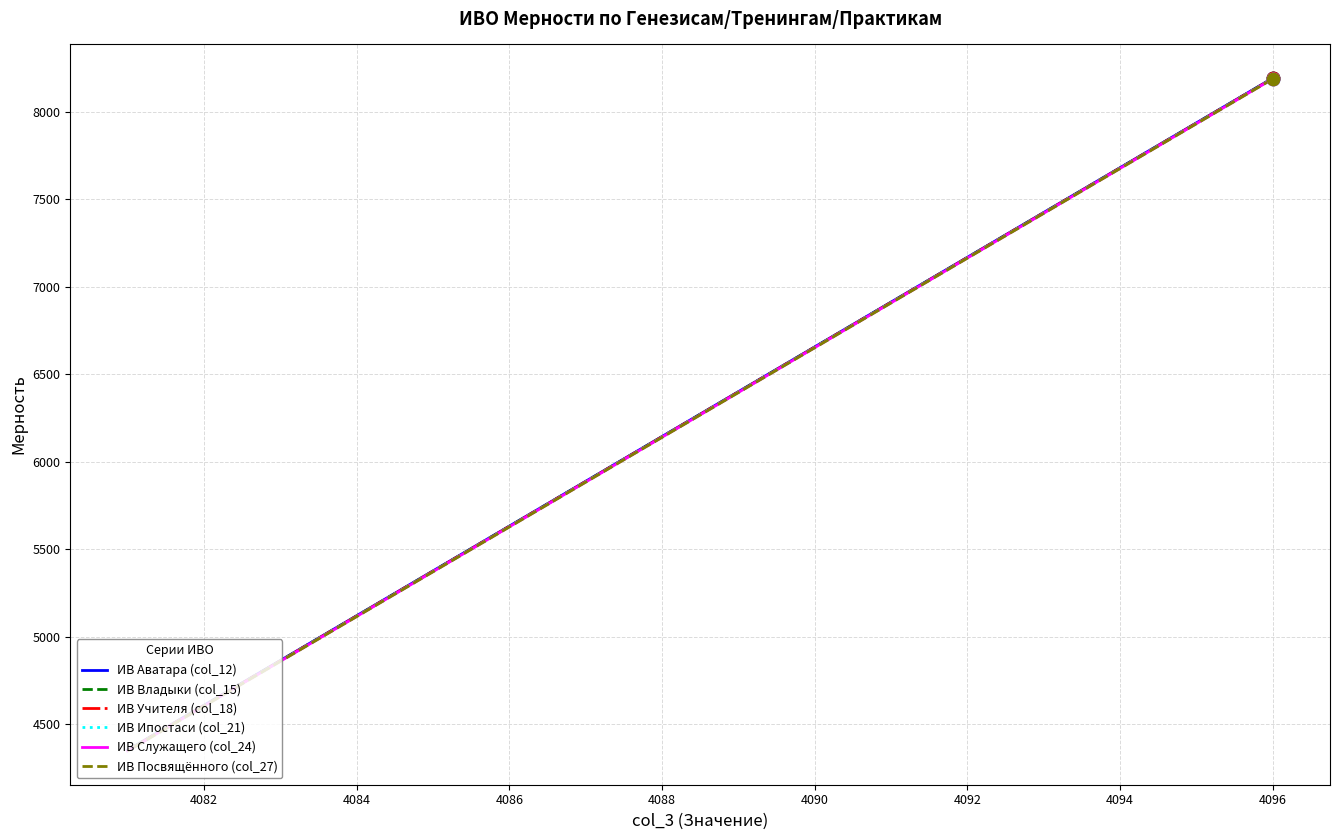

Which series reaches the minimum Y coordinate?

ИВ Посвящённого (col_27)